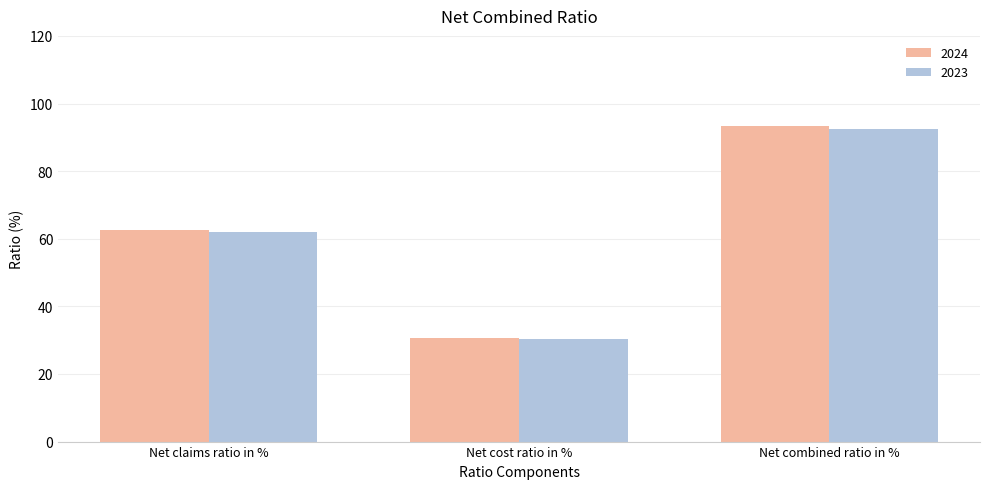

Which category has the highest value across all series?

Net combined ratio in %